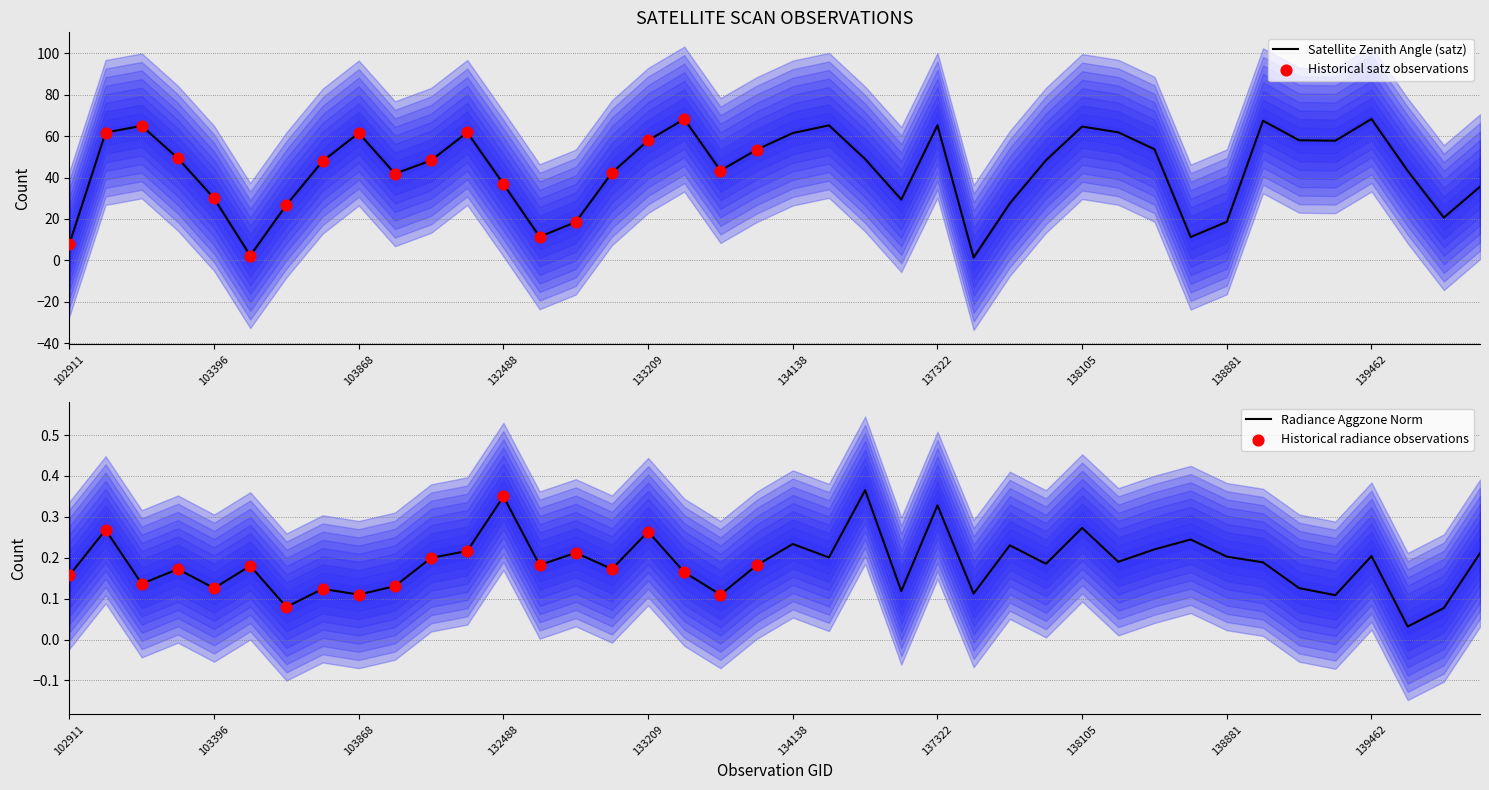

What is the maximum value for Satellite Zenith Angle (satz)?

68.3